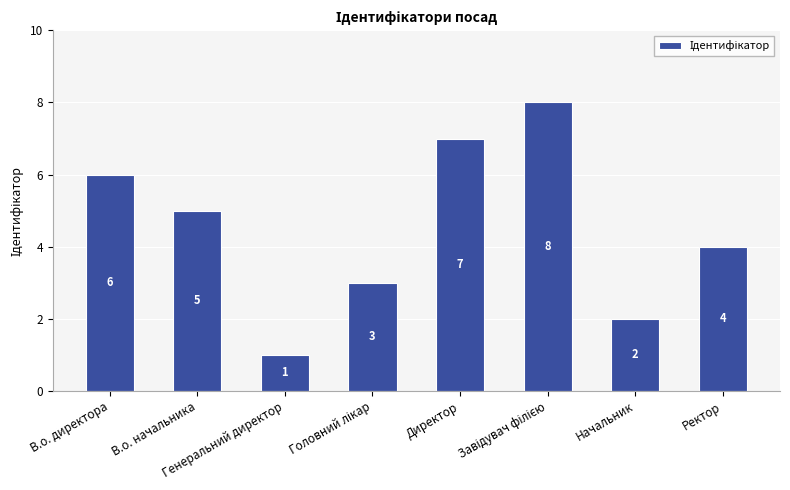

What is the greatest value displayed?

8